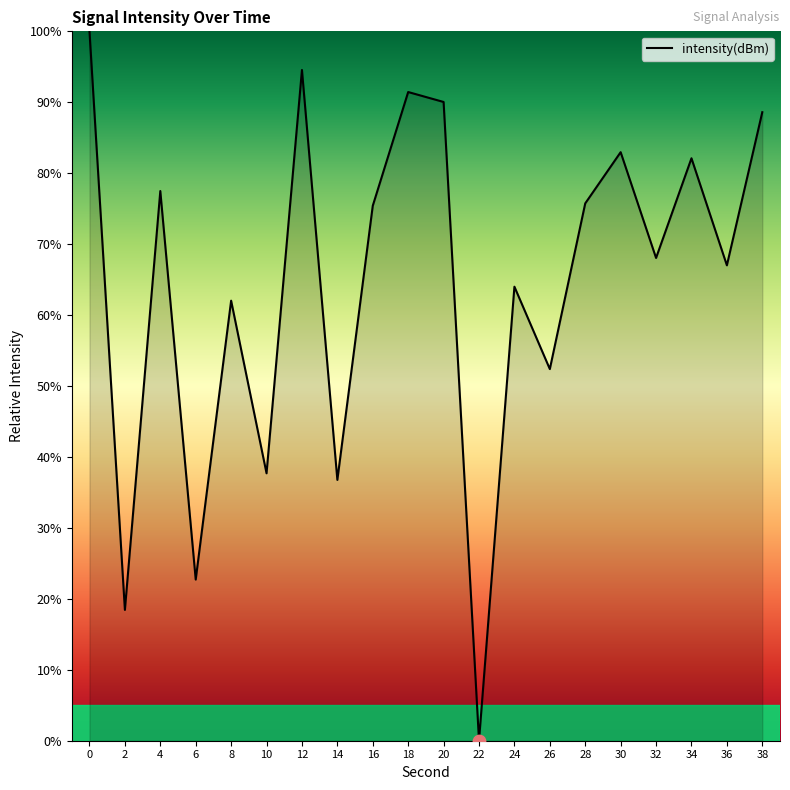

Between 4 and 20, which is larger?

20